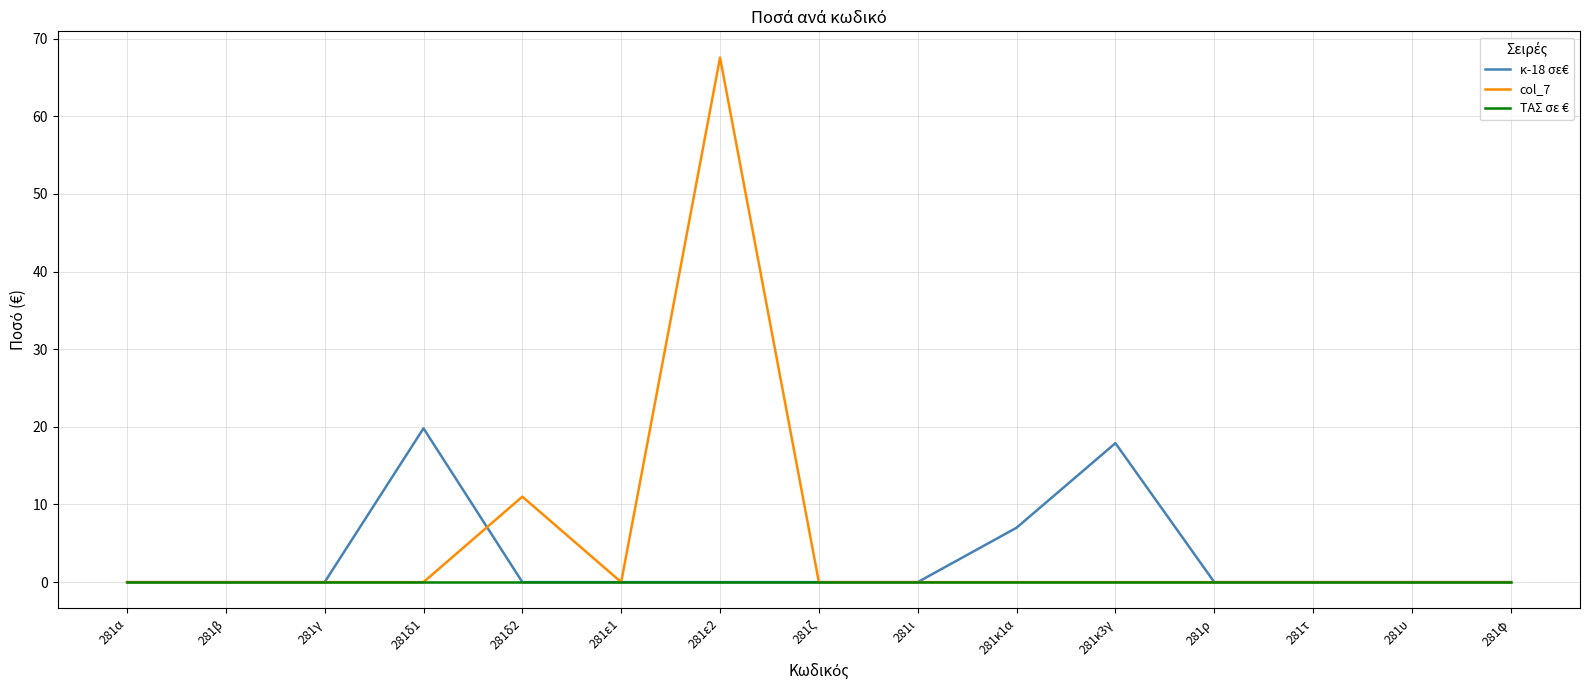

List the series in order of their peak value, lowest first.

ΤΑΣ σε €, κ-18 σε€, col_7